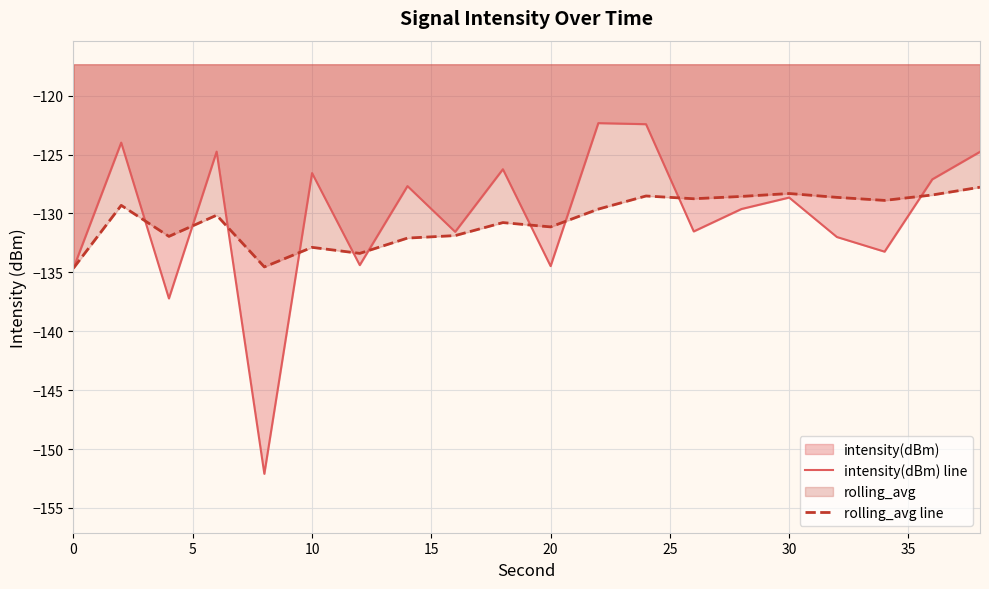

What is the sum of the intensity(dBm) line values at 13 and 18?

-258.6